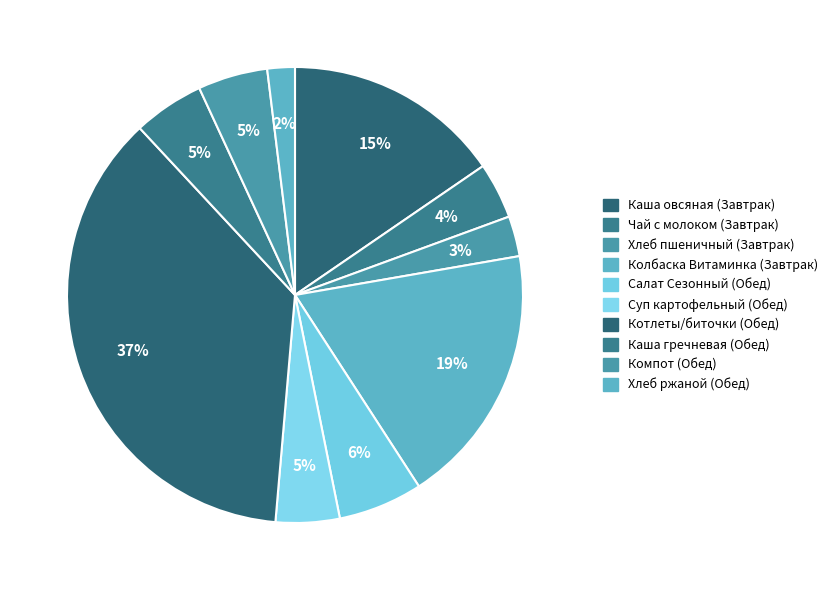

What percentage do Компот (Обед) and Котлеты/биточки (Обед) together represent?

41.6%